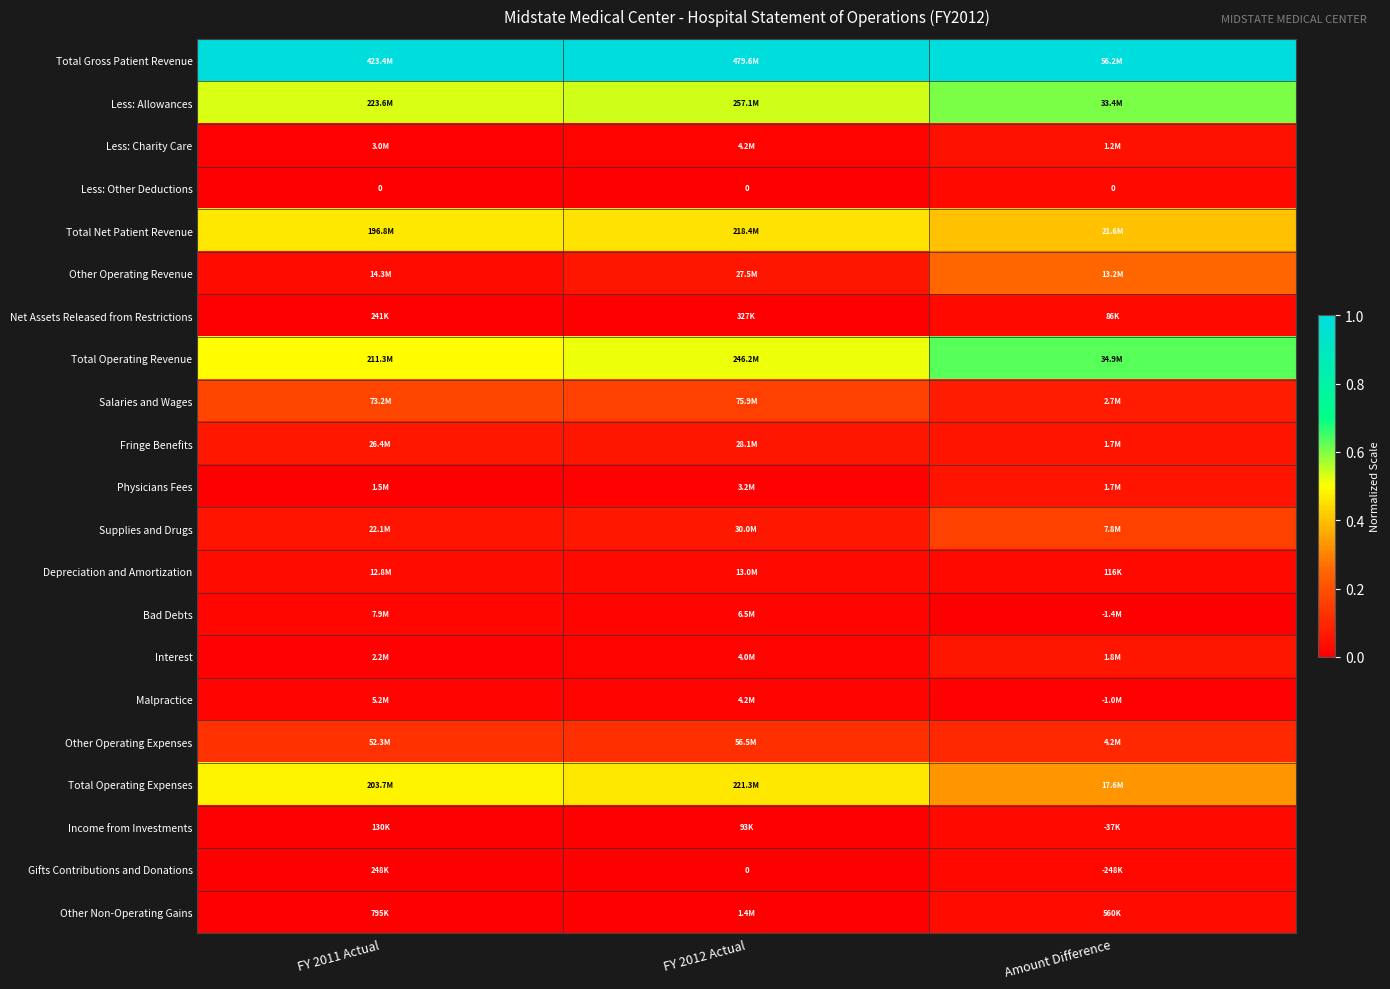

True or false: Total Operating Expenses has a value of 0.3 at FY 2011 Actual.

False